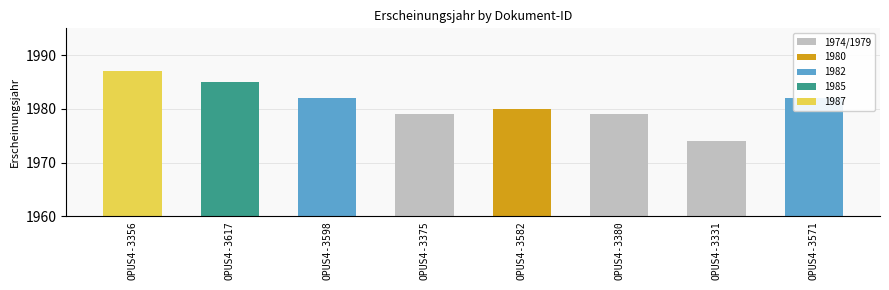

Approximately how many times larger is the value at OPUS4-3331 compared to OPUS4-3571?

1.0